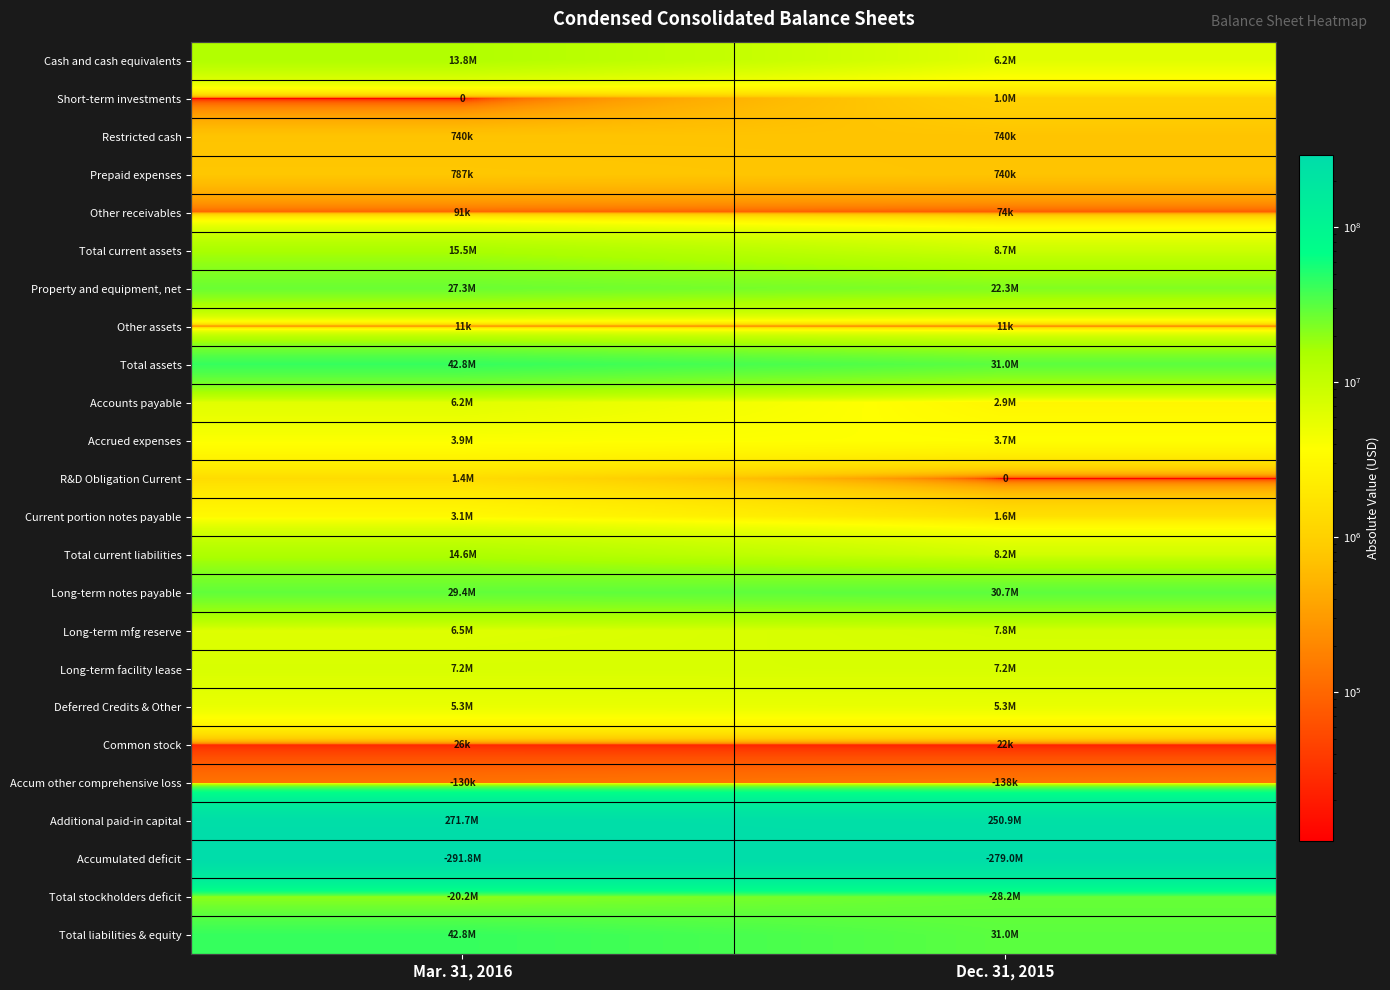

What is the average value of the Current portion notes payable series?

2359699